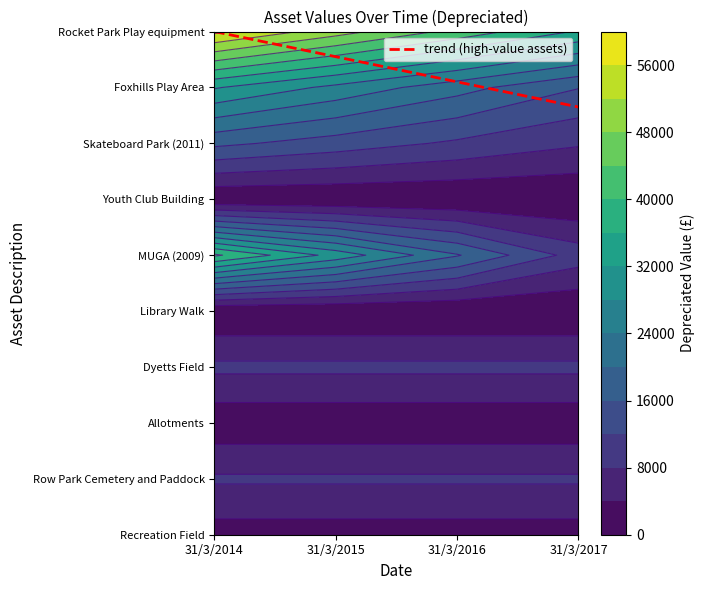

What is the average value of the Skateboard Park (2011) series?

12746.4